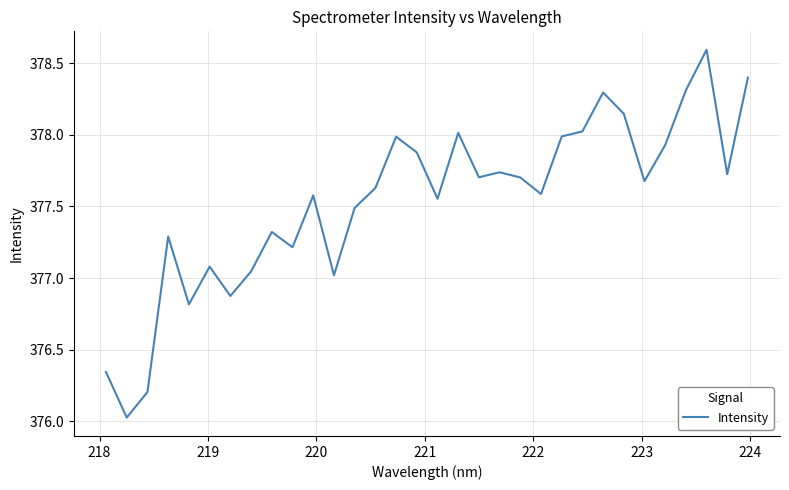

What is the difference between the maximum and minimum values?

2.6